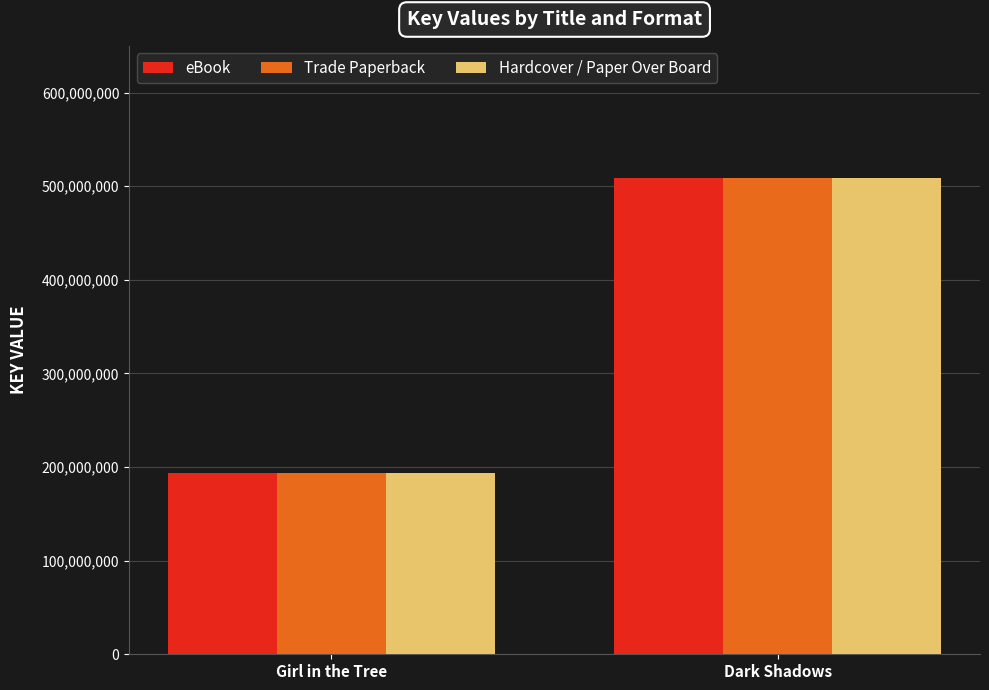

What is the difference between the Trade Paperback values at Girl in the Tree and Dark Shadows?

315599248